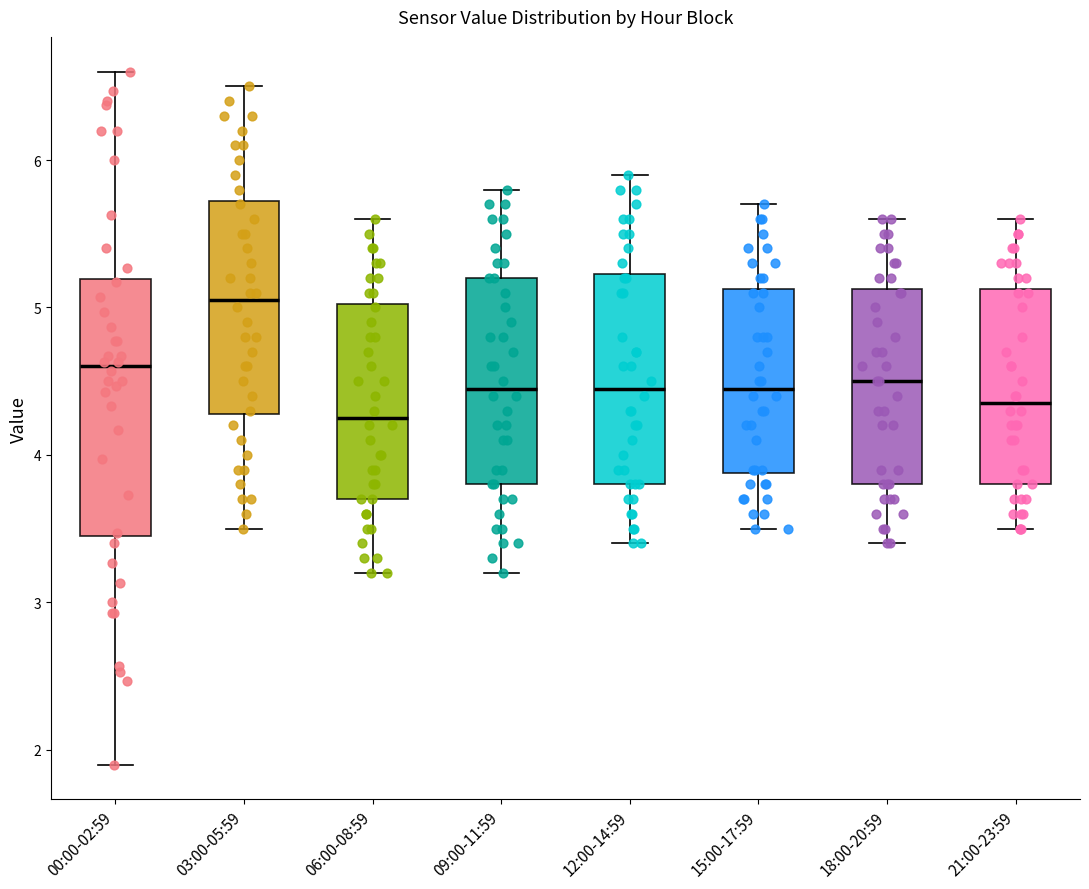

Reading left to right, transcribe this box plot: for each box, give where its median line is, the range the box spans, and where its two whiskers end, as read against the y-axis. The values are not printed on the chart, so give them approximately, as read against the axis.

00:00-02:59: median 4.6, box 3.5 to 5.2, whiskers 1.9 to 6.6
03:00-05:59: median 5.1, box 4.3 to 5.7, whiskers 3.5 to 6.5
06:00-08:59: median 4.3, box 3.7 to 5.0, whiskers 3.2 to 5.6
09:00-11:59: median 4.5, box 3.8 to 5.2, whiskers 3.2 to 5.8
12:00-14:59: median 4.5, box 3.8 to 5.2, whiskers 3.4 to 5.9
15:00-17:59: median 4.5, box 3.9 to 5.1, whiskers 3.5 to 5.7
18:00-20:59: median 4.5, box 3.8 to 5.1, whiskers 3.4 to 5.6
21:00-23:59: median 4.4, box 3.8 to 5.1, whiskers 3.5 to 5.6